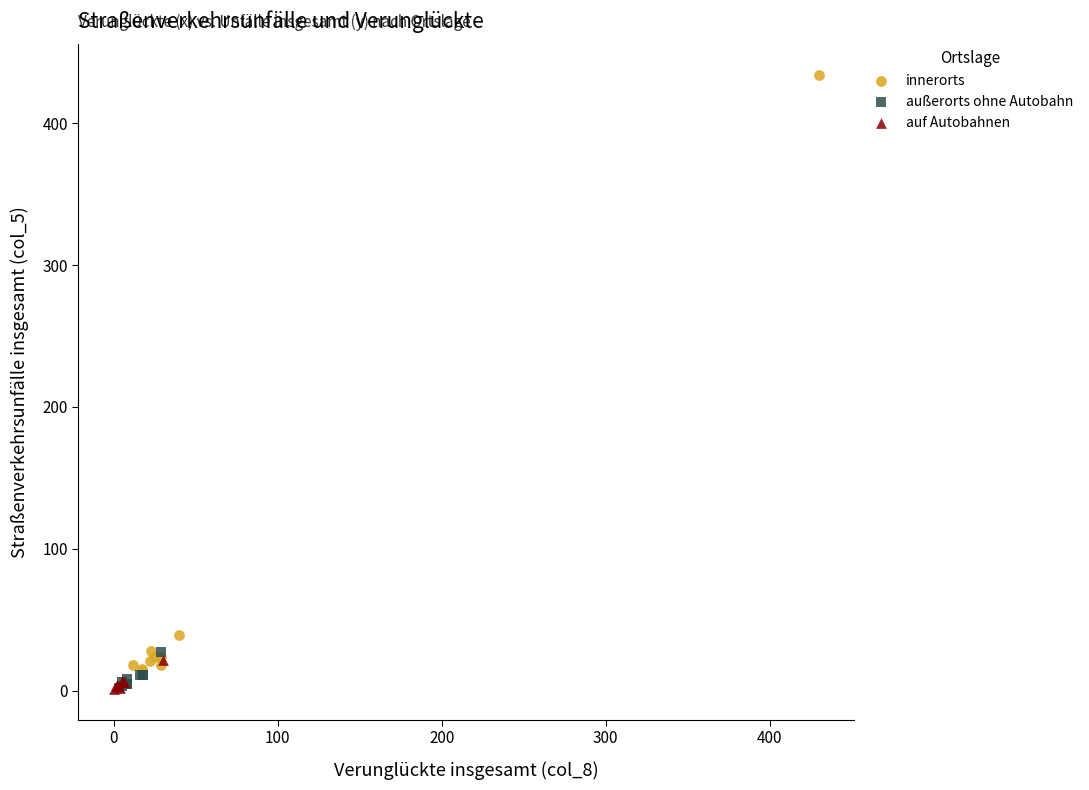

Which series reaches the maximum Y coordinate?

innerorts